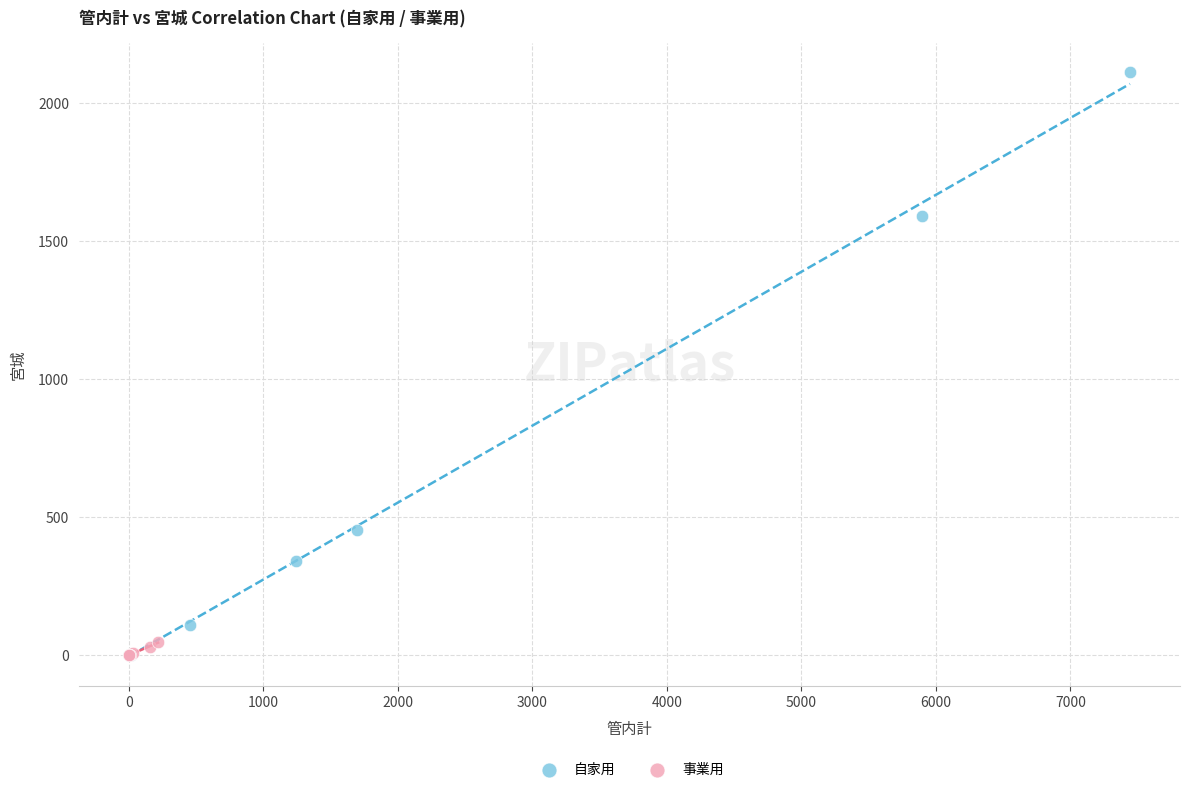

What are all the series names shown in the legend?

自家用, 事業用